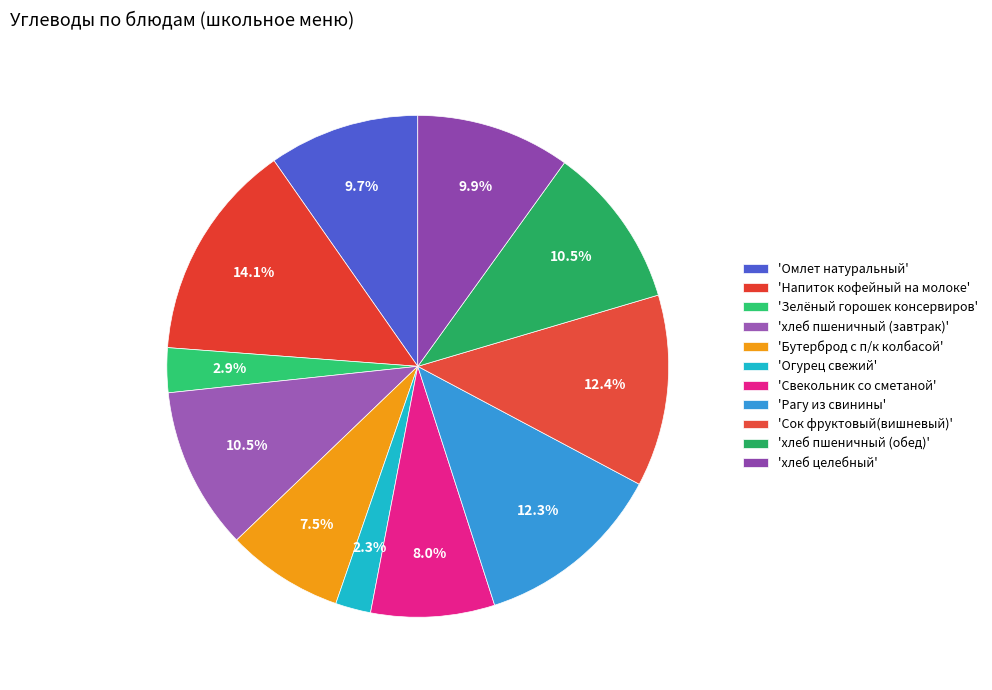

To the nearest percent, what is the difference between the largest and smallest slice percentages?

12%